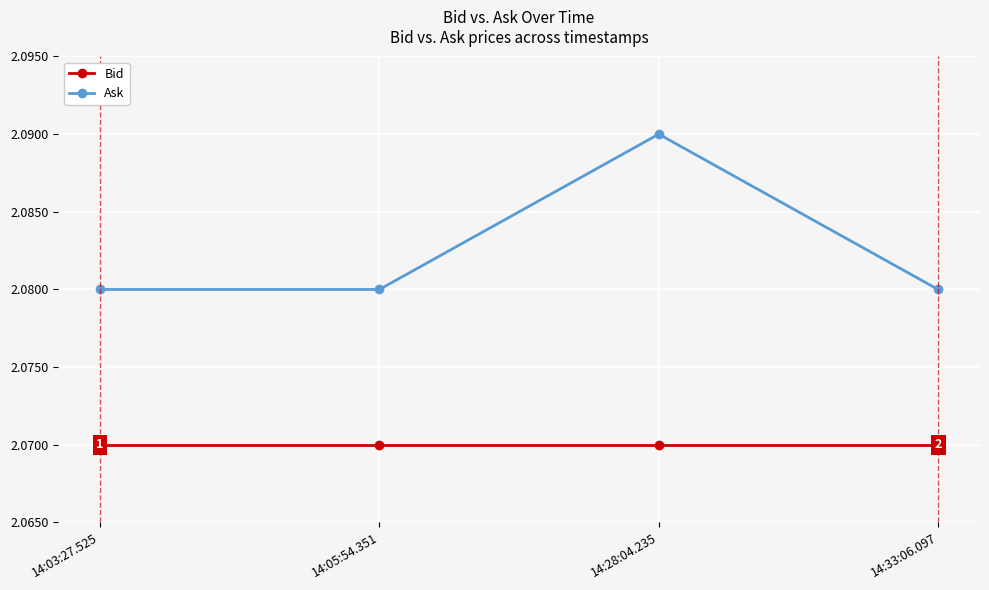

Rank the series at 14:33:06.097 from highest to lowest value.

Ask, Bid